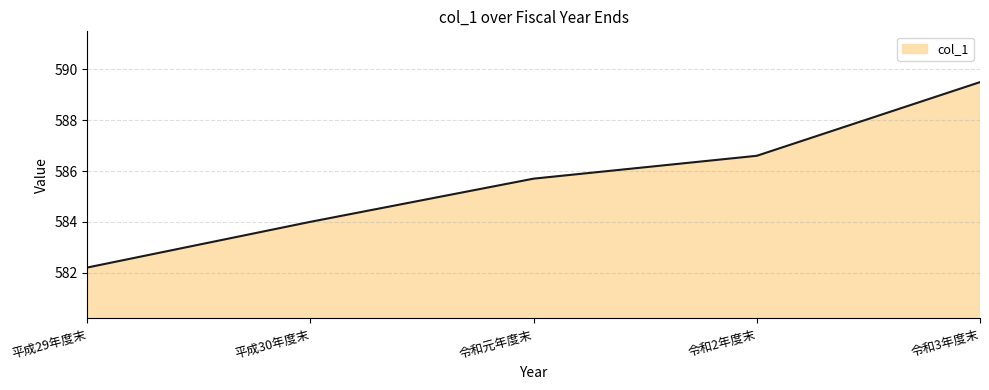

Rank the categories by value from highest to lowest.

令和3年度末, 令和2年度末, 令和元年度末, 平成30年度末, 平成29年度末